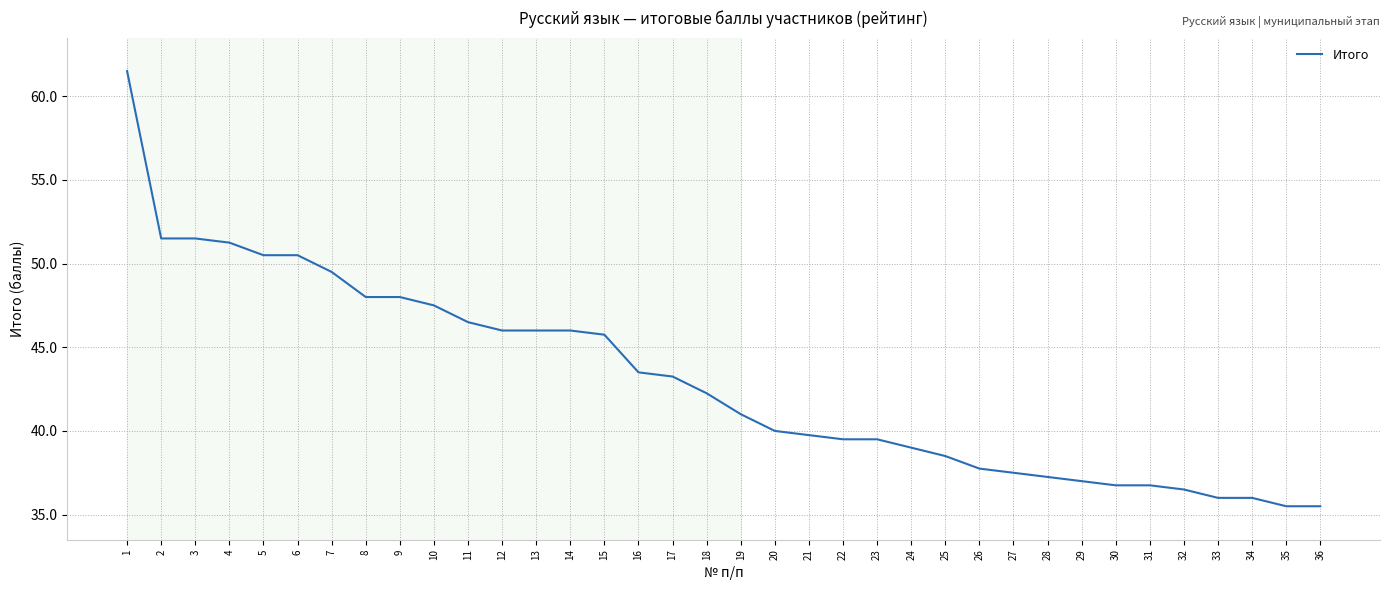

What is the minimum value shown in the chart?

35.5